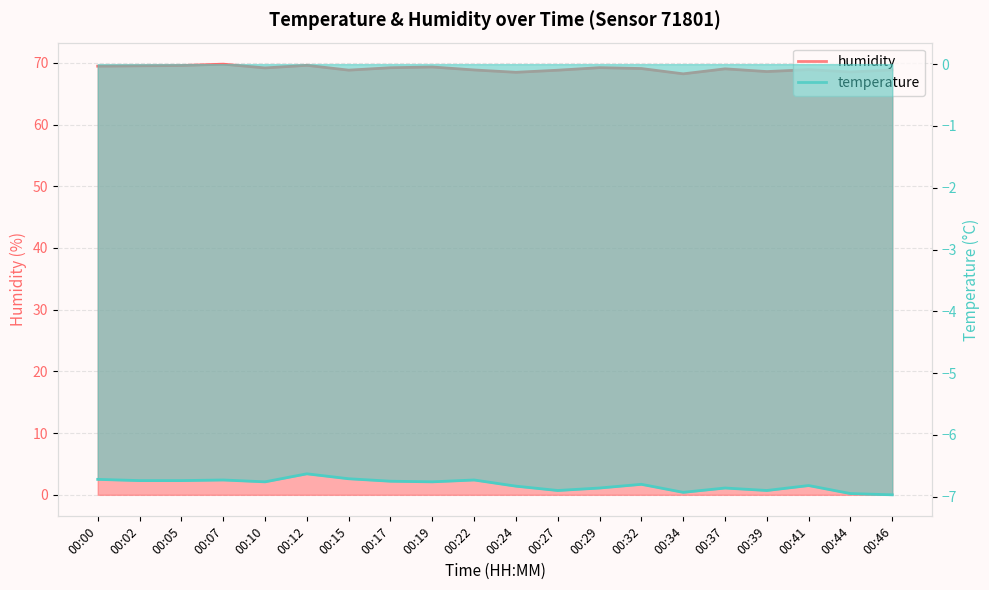

Reading left to right, extract all data points from this chart.

humidity: 00:00=69.5	00:02=69.5	00:05=69.6	00:07=69.8	00:10=69.2	00:12=69.6	00:15=68.8	00:17=69.2	00:19=69.3	00:22=68.8	00:24=68.5	00:27=68.8	00:29=69.2	00:32=69.1	00:34=68.2	00:37=69.0	00:39=68.6	00:41=68.9	00:44=68.5	00:46=68.8
temperature: 00:00=-6.7	00:02=-6.7	00:05=-6.7	00:07=-6.7	00:10=-6.8	00:12=-6.6	00:15=-6.7	00:17=-6.8	00:19=-6.8	00:22=-6.7	00:24=-6.8	00:27=-6.9	00:29=-6.9	00:32=-6.8	00:34=-6.9	00:37=-6.9	00:39=-6.9	00:41=-6.8	00:44=-7.0	00:46=-7.0